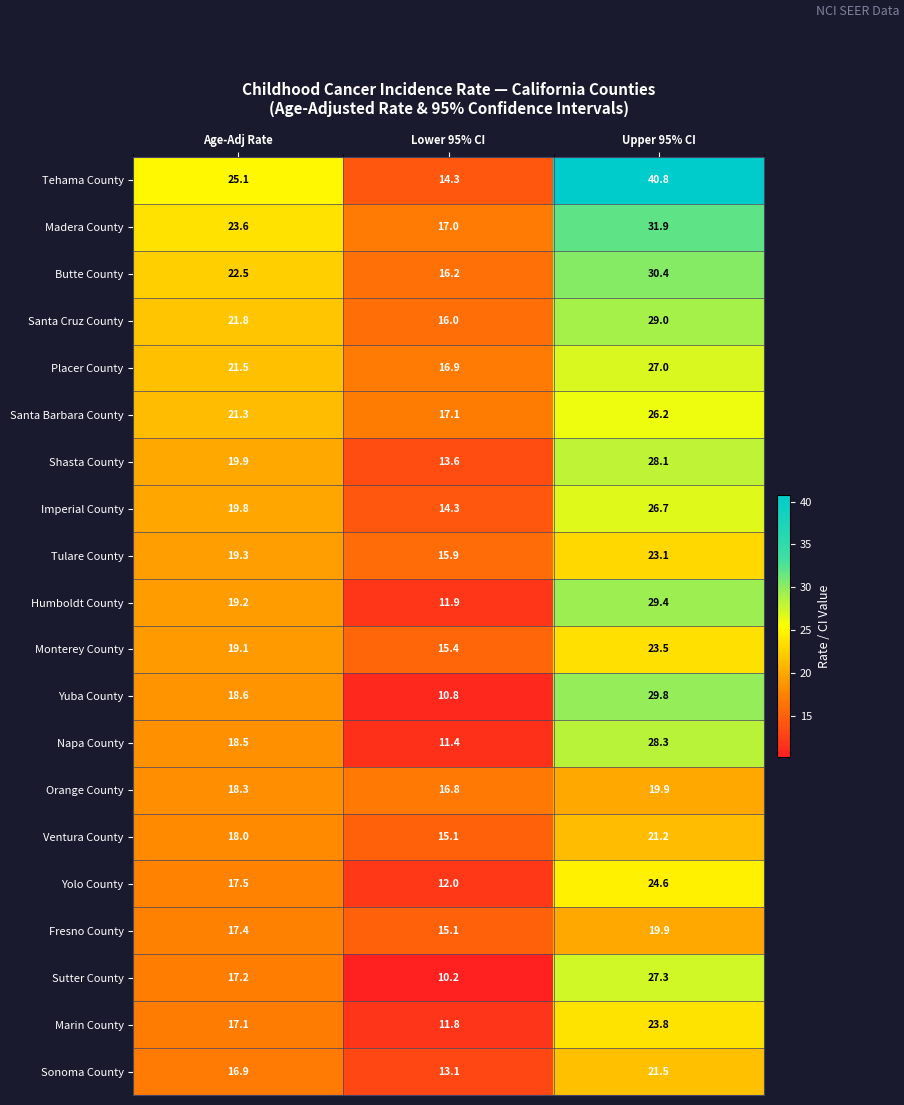

How many data points in Sonoma County are less than 16?

1